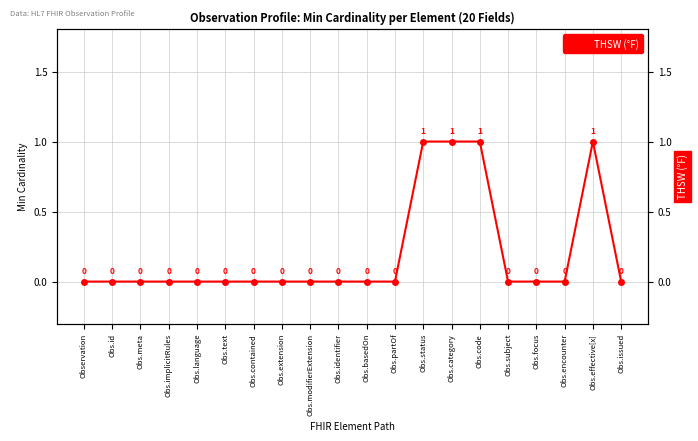

What is the change in value from Obs.basedOn to Obs.code?

+1